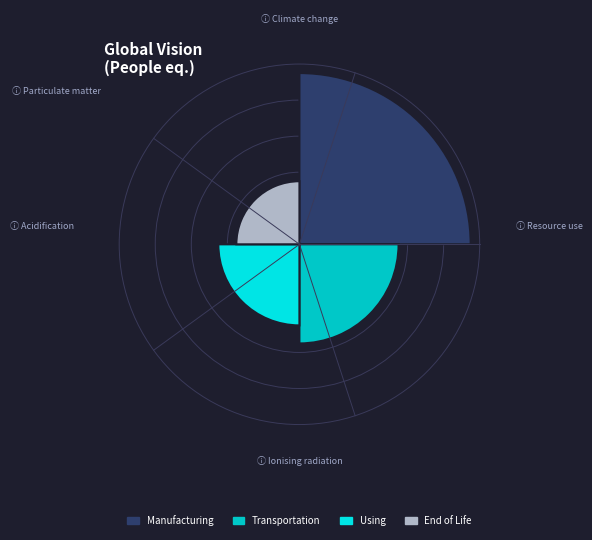

Does any single category account for the majority?

No